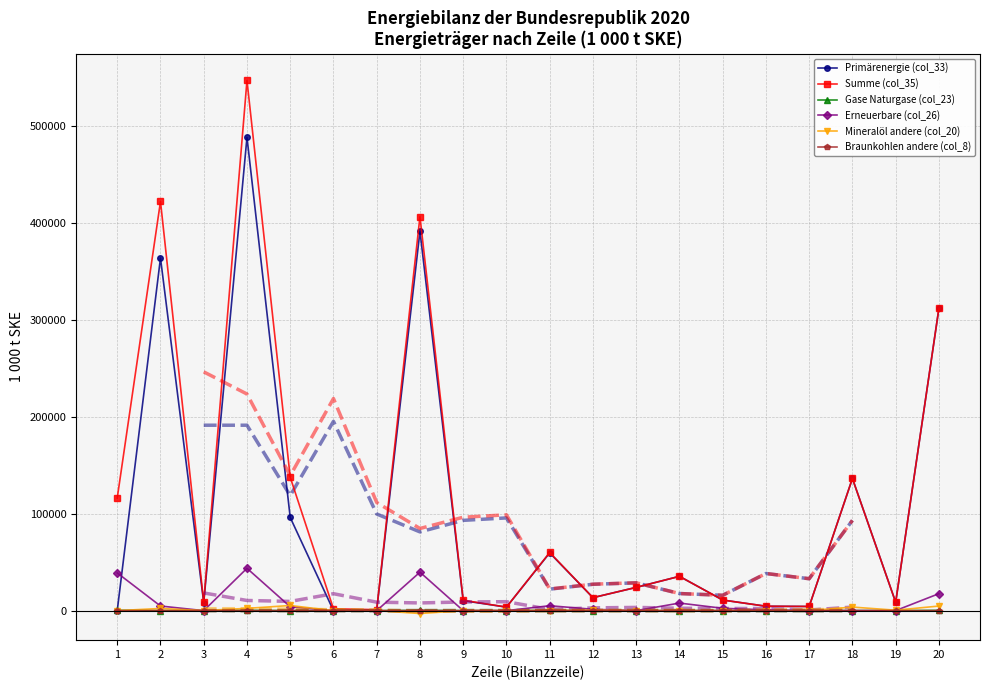

Which has a higher value, 14 or 13?

14